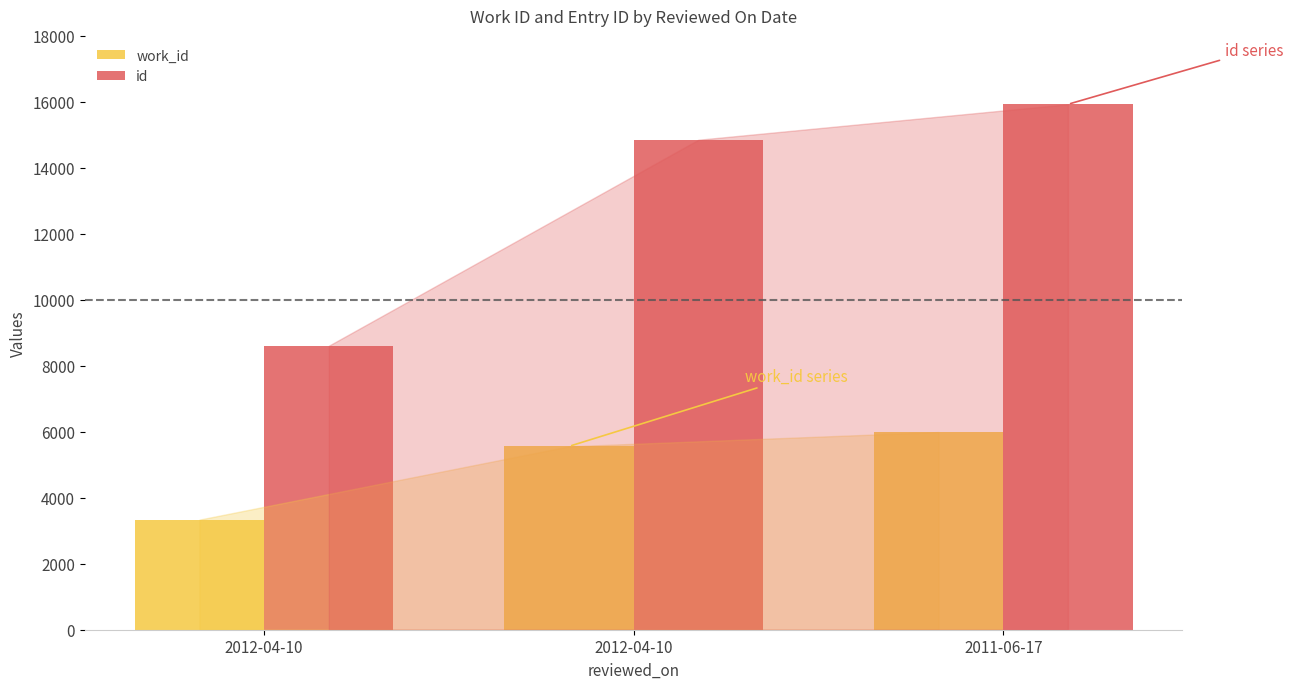

Reading left to right, extract all data points from this chart.

work_id: 3337	5559	5992
id: 8608	14852	15927